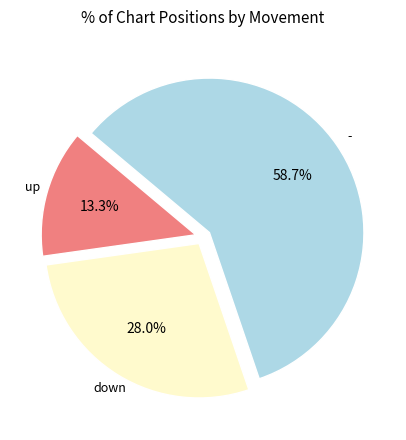

Is there any slice that represents more than half of the pie?

Yes